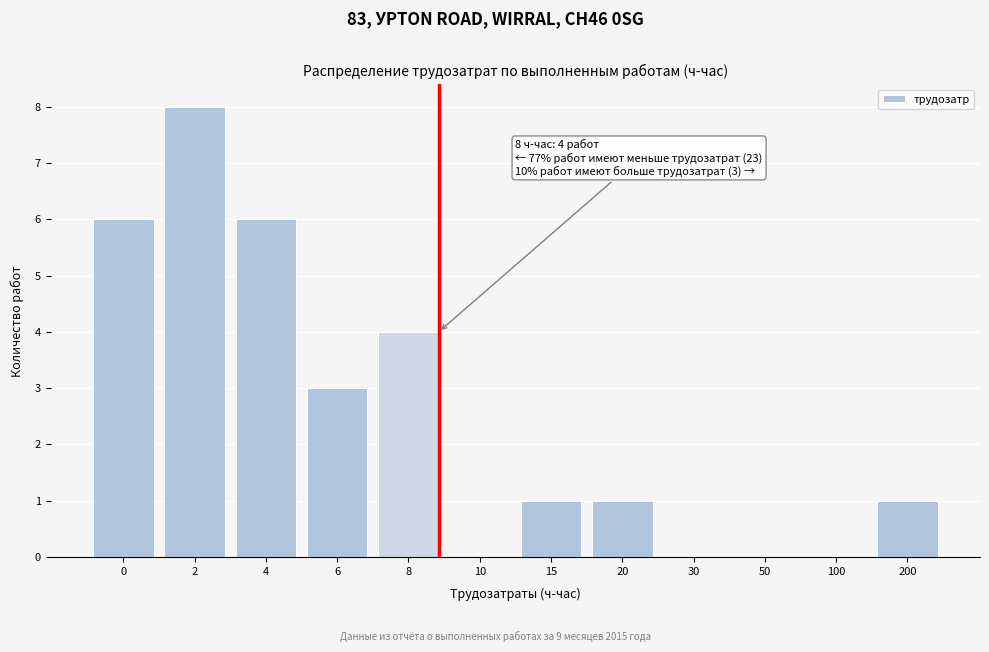

Reading left to right, list all the values displayed in this chart.

0=6	2=8	4=6	6=3	8=4	10=0	15=1	20=1	30=0	50=0	100=0	200=1